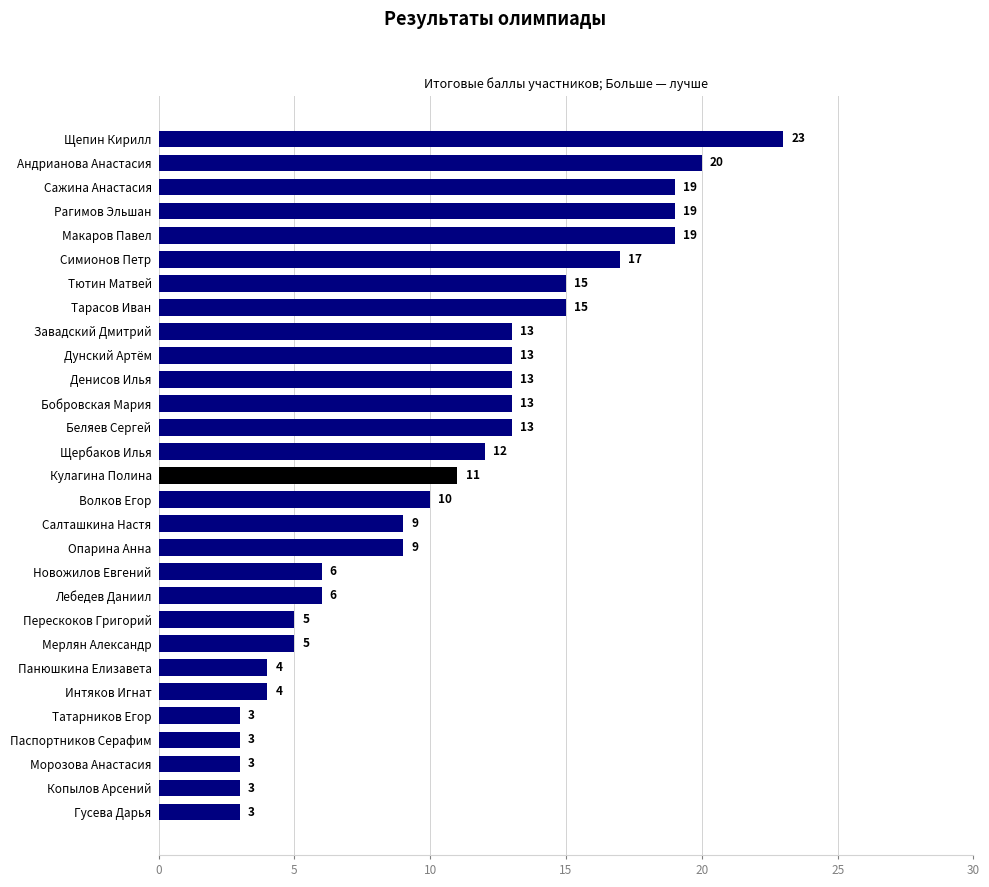

Is it true that the value at Бобровская Мария is 20?

False